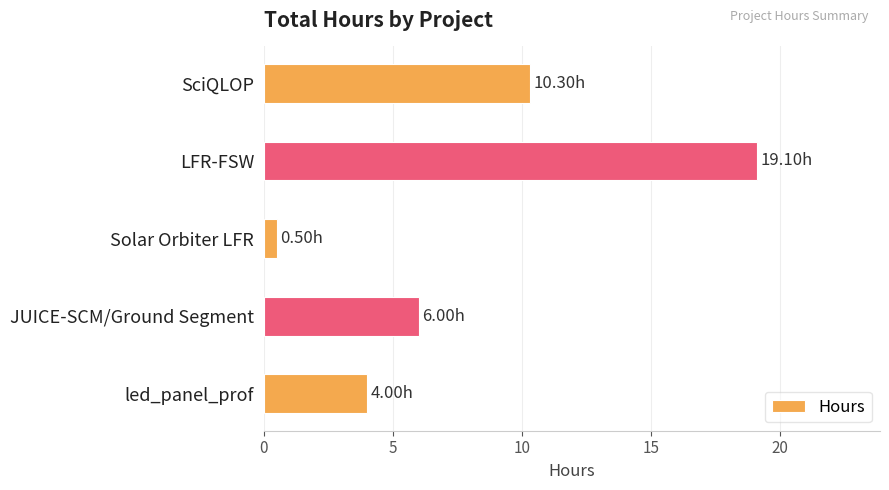

List the labels in order of value, largest first.

LFR-FSW, SciQLOP, JUICE-SCM/Ground Segment, led_panel_prof, Solar Orbiter LFR